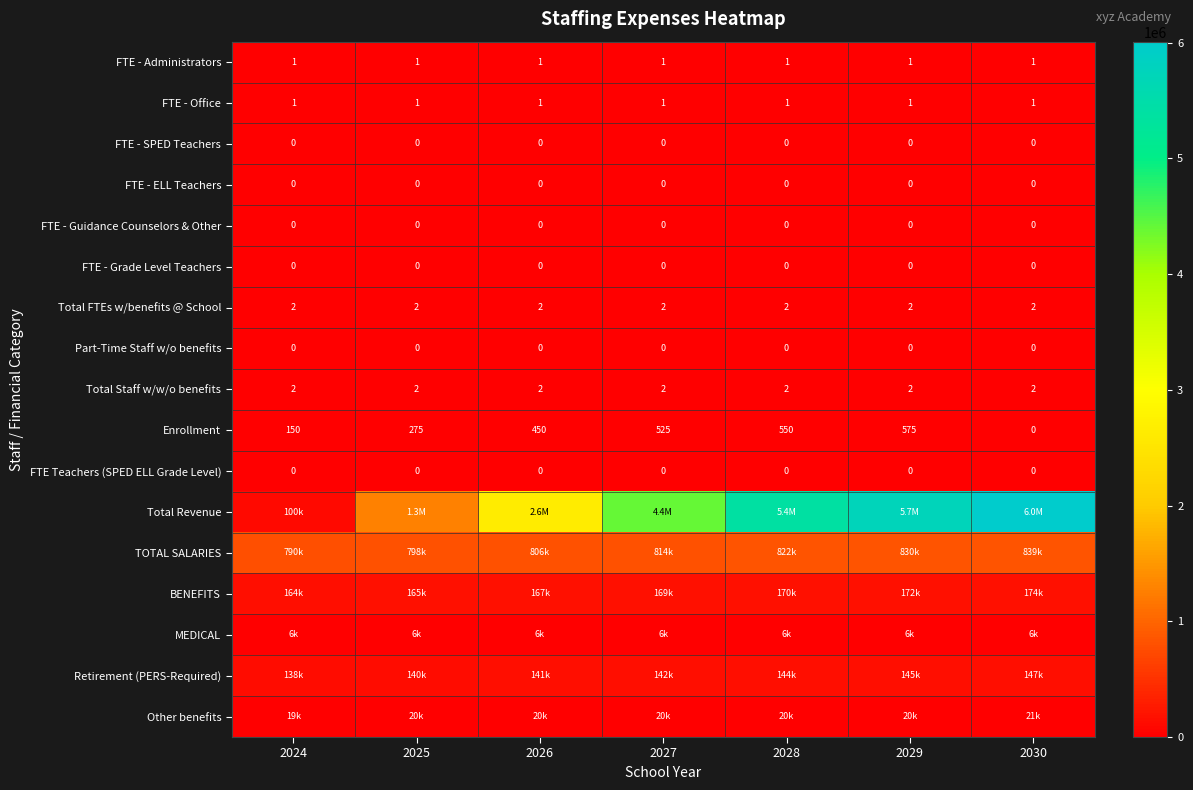

What is the lowest value of the FTE - Office series?

1.0